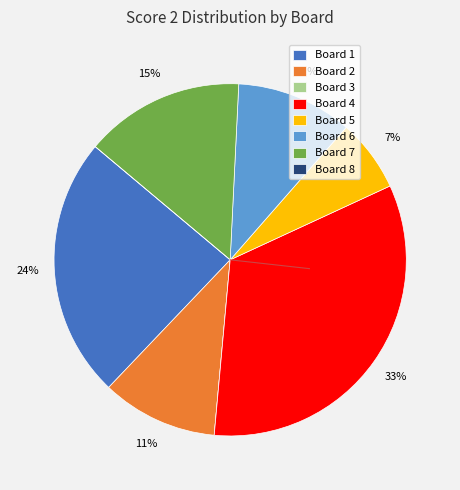

What is the largest slice in the pie chart?

Board 4